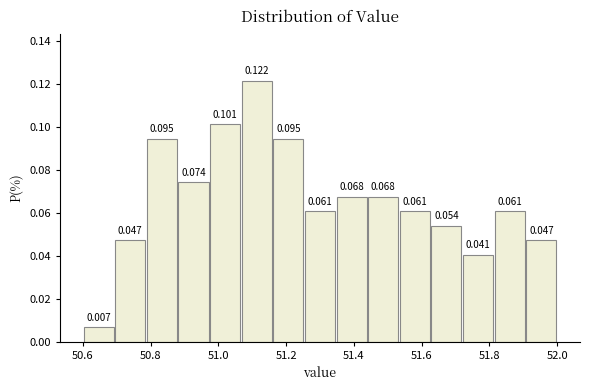

What is the height of the bar covering 51.62 to 51.72 on the x-axis? The bar edges are not printed on the chart, so give them approximately, as read against the axis.

0.054